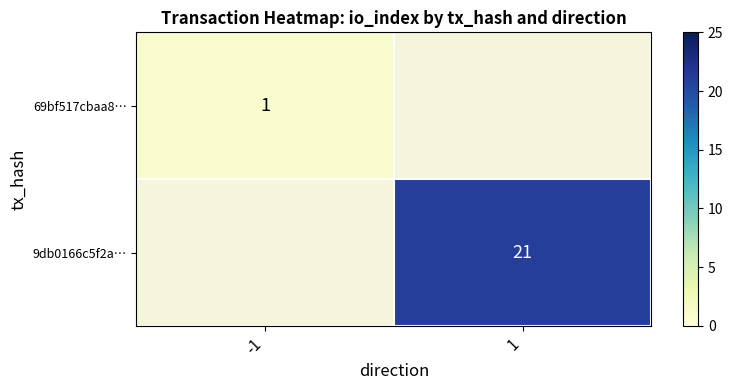

What is the greatest value displayed?

21.0